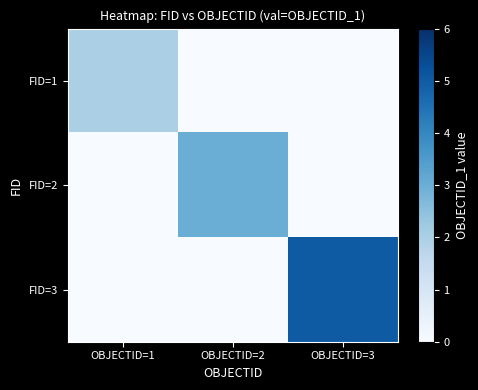

Rank the series by their maximum value, from lowest to highest.

FID=1, FID=2, FID=3